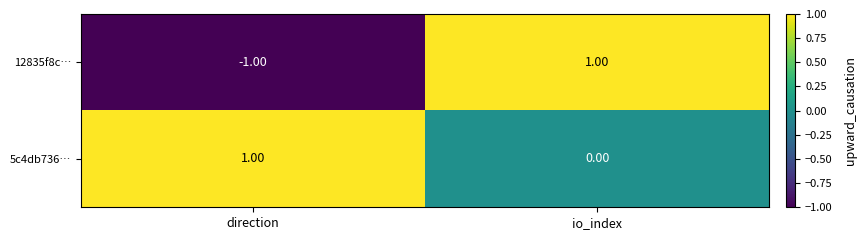

Which series changed the most between direction and io_index?

12835f8c…